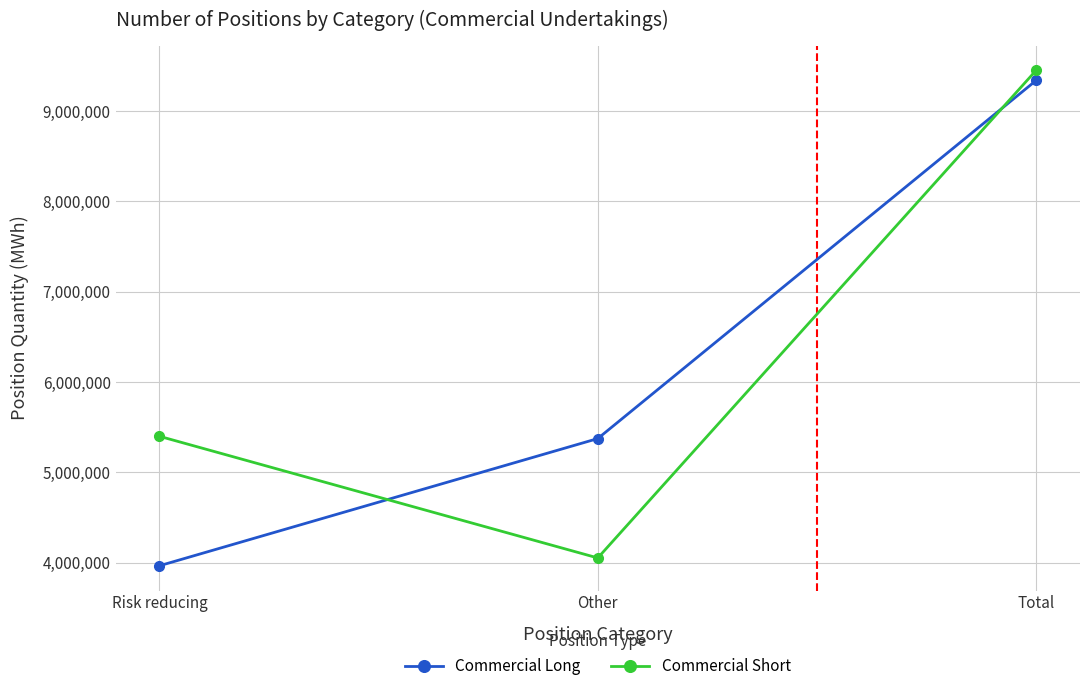

What are all the series names shown in the legend?

Commercial Long, Commercial Short